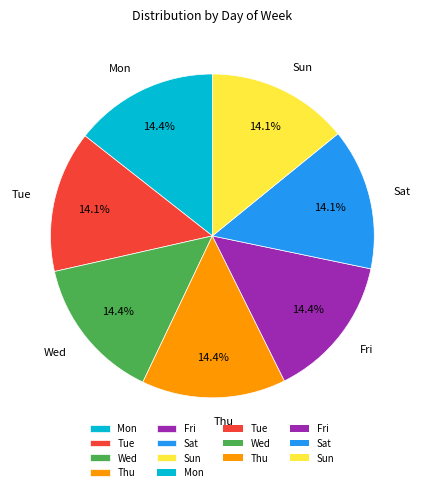

What is the ratio of the value at Tue to the value at Mon?

1.0